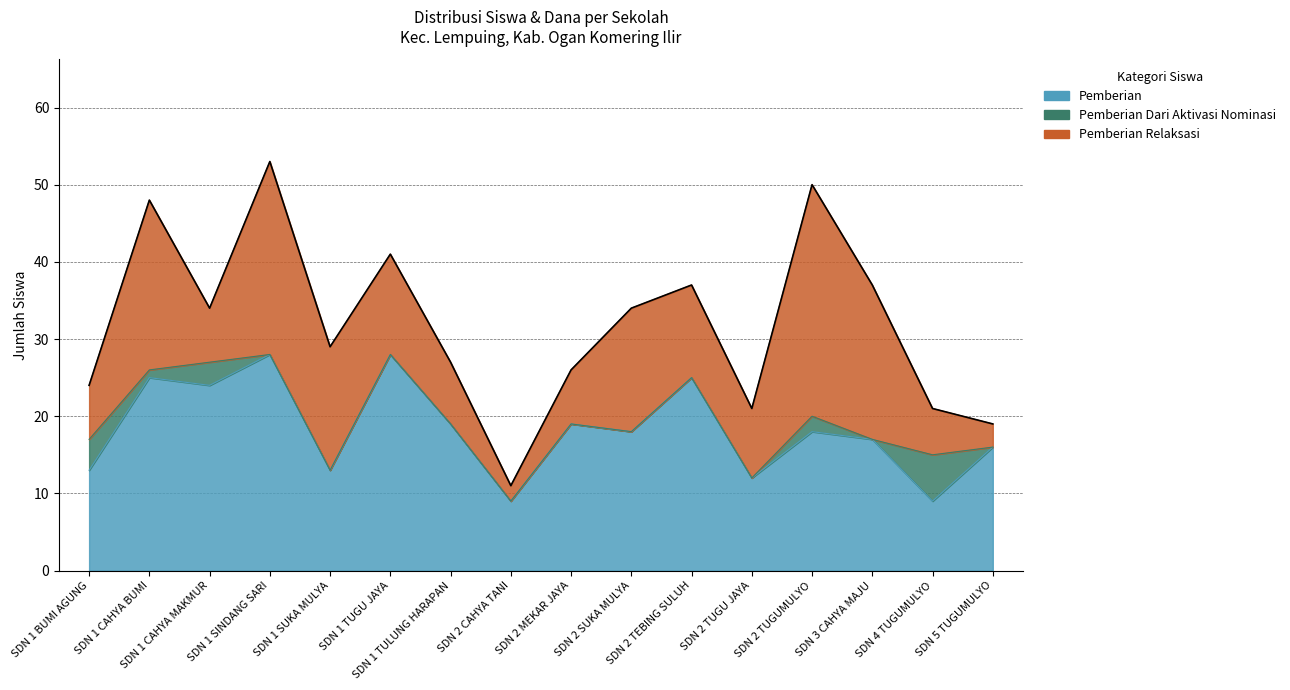

Which series has the largest total across all categories?

Pemberian